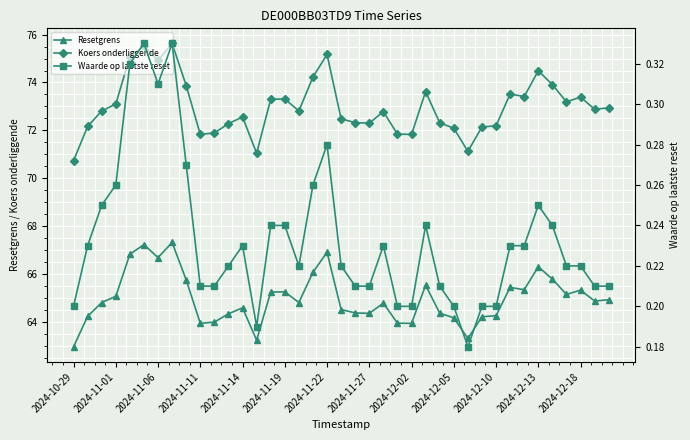

What is the lowest value of the Resetgrens series?

63.0